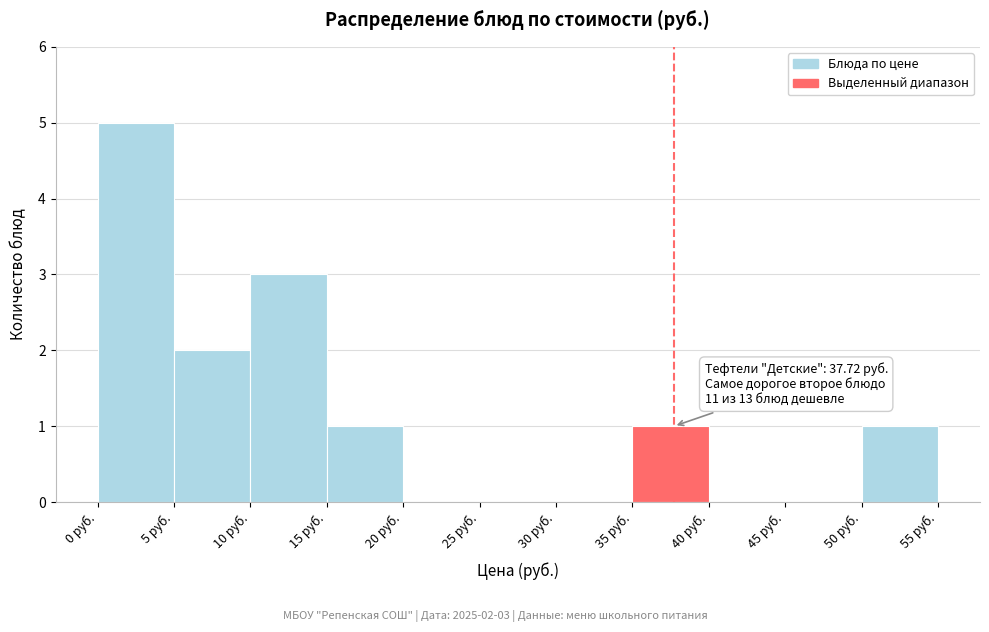

Over which range of the x-axis is the bar tallest?

0 to 5